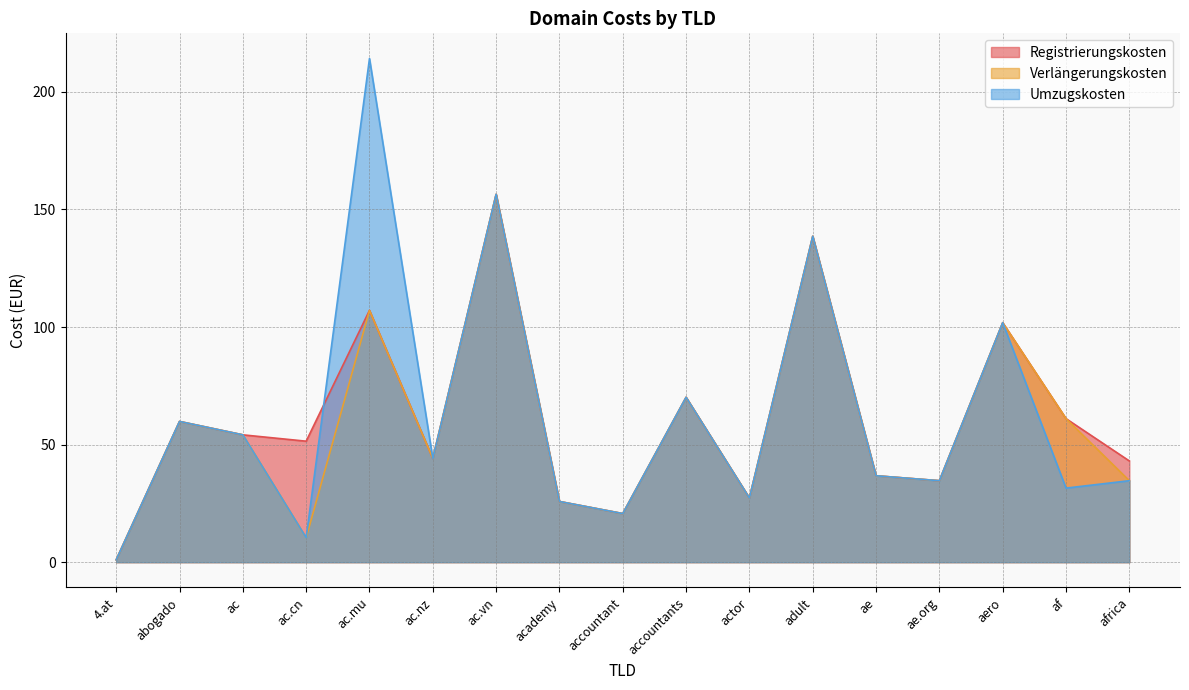

What are all the series names shown in the legend?

Registrierungskosten, Verlängerungskosten, Umzugskosten